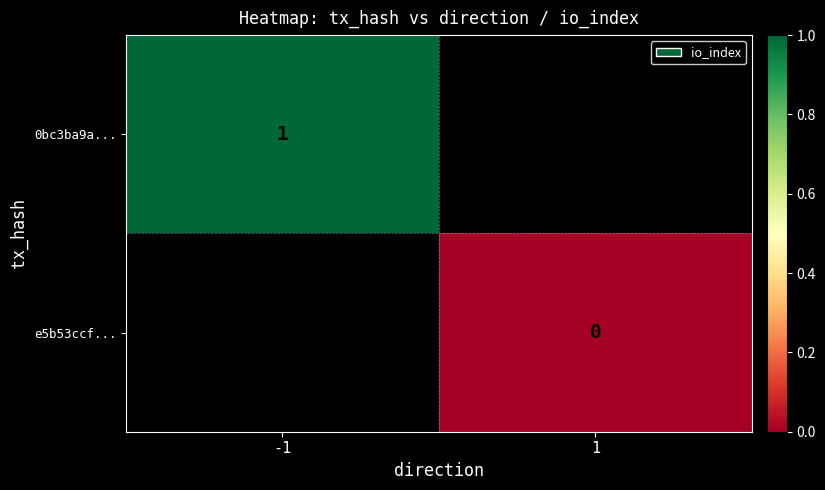

True or false: 0bc3ba9a... has a value of 0 at -1.

False